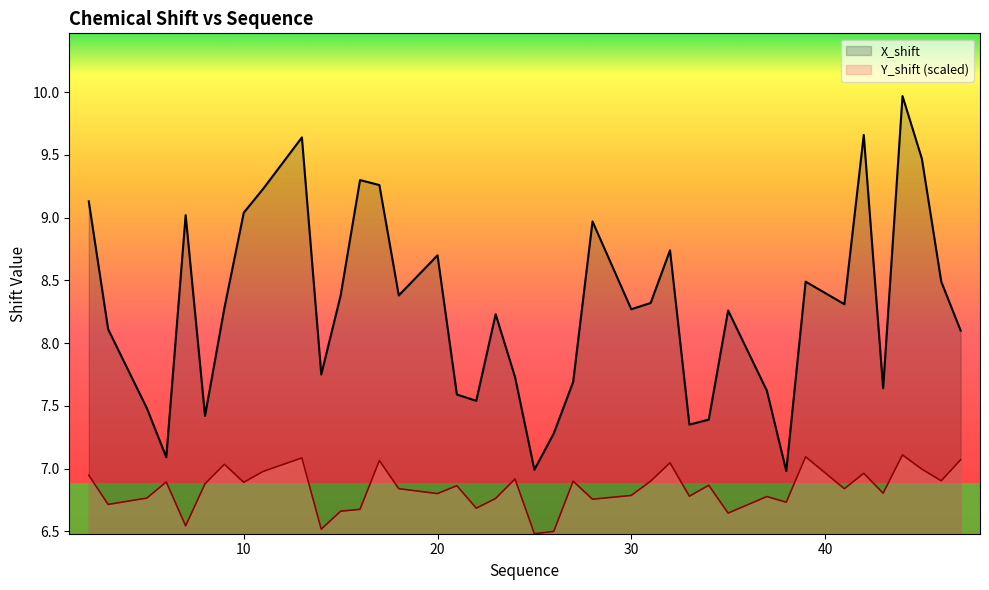

True or false: X_shift has more than 2 points higher than both neighbors.

True